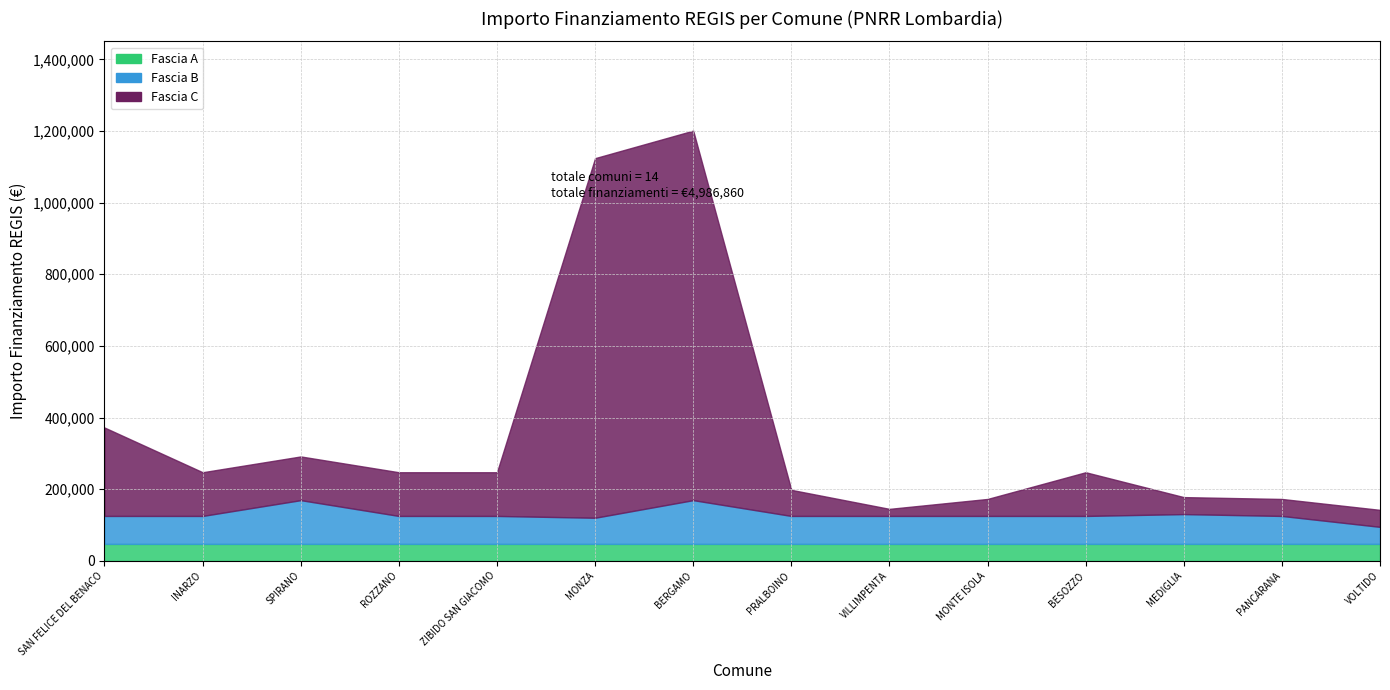

Is it true that Fascia A equals 47427 at VOLTIDO?

True